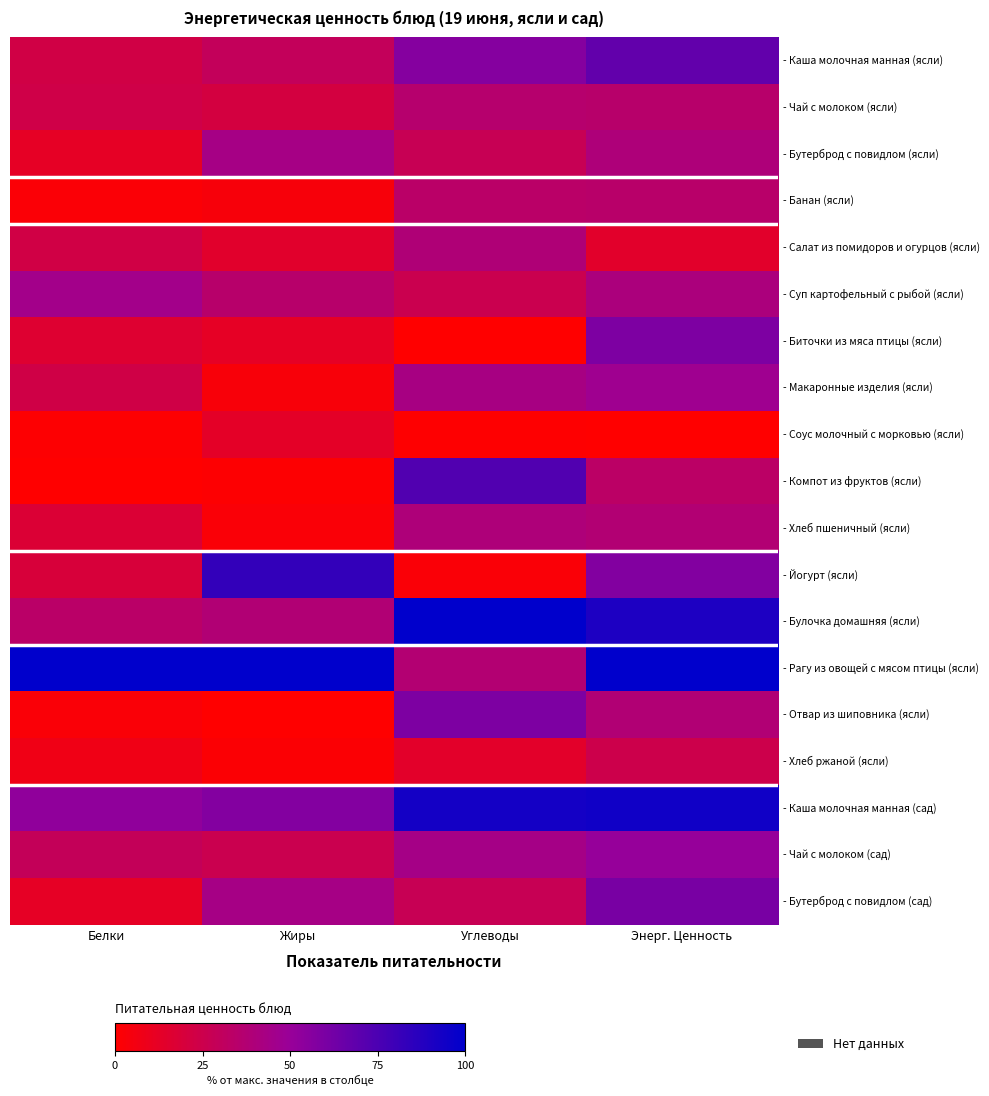

What is the spread (max minus min) of values at Жиры?

100.0